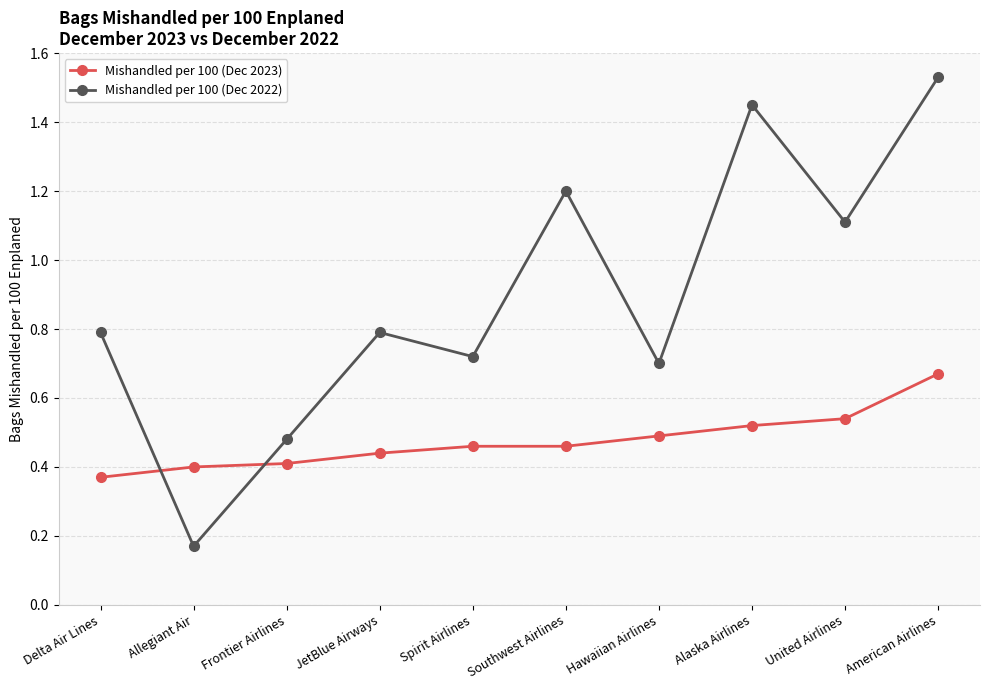

How many lines are shown in the chart?

2